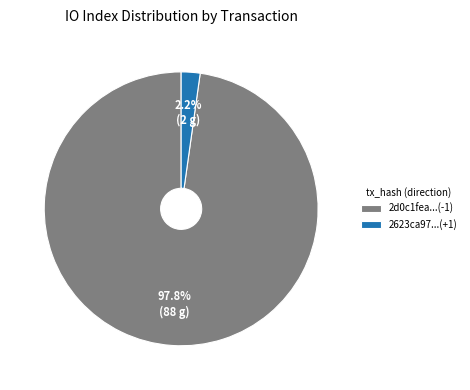

Rank the categories by value from lowest to highest.

2623ca97...(+1), 2d0c1fea...(-1)